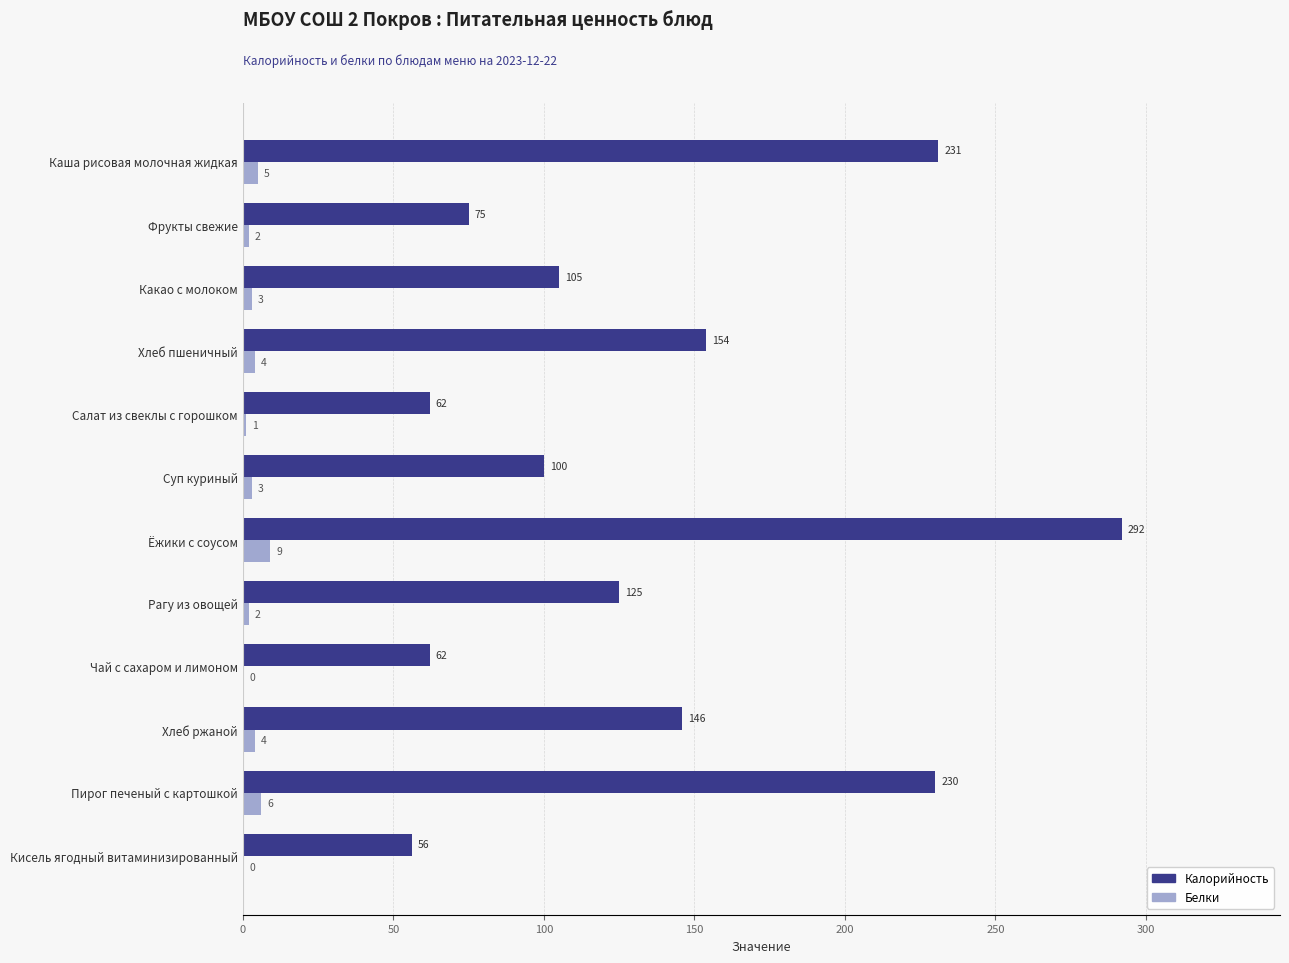

Which label corresponds to the largest value in the chart?

Ёжики с соусом